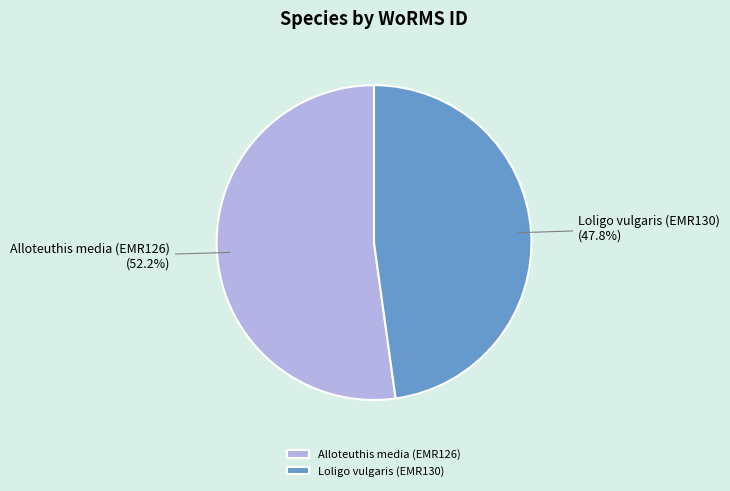

Rank the categories by value from highest to lowest.

Alloteuthis media (EMR126), Loligo vulgaris (EMR130)